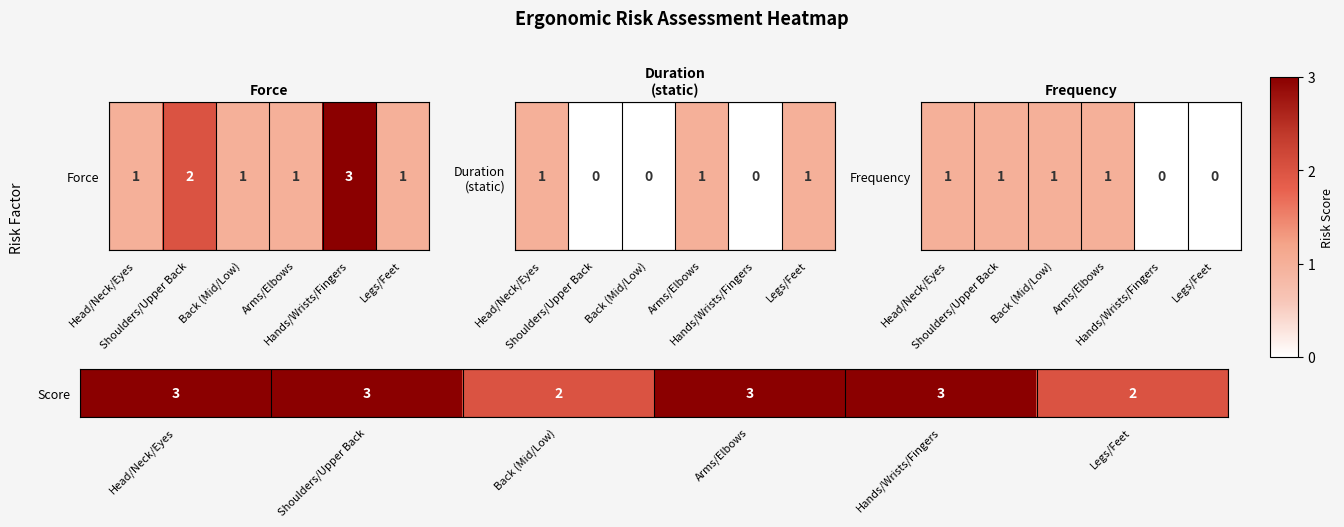

Reading left to right, extract all data points from this chart.

Head/Neck/Eyes=3	Shoulders/Upper Back=3	Back (Mid/Low)=2	Arms/Elbows=3	Hands/Wrists/Fingers=3	Legs/Feet=2